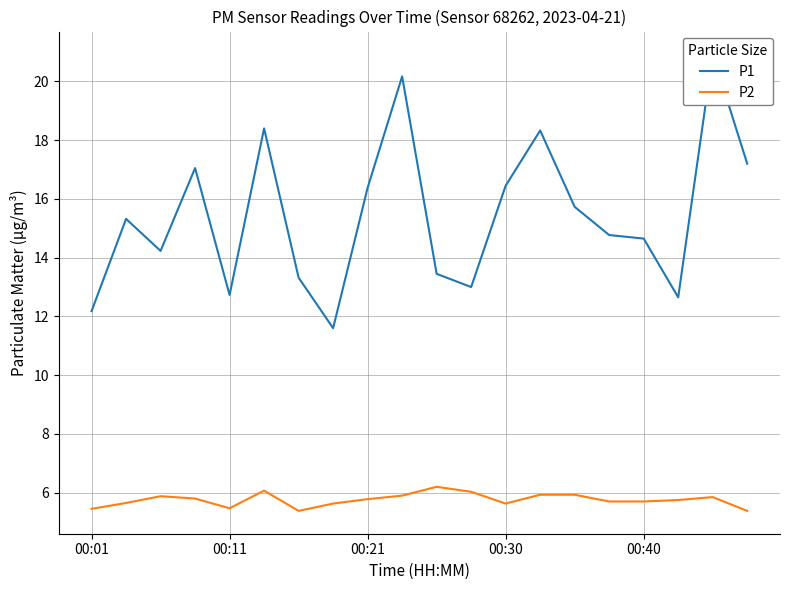

At which category is the sum across all series the highest?

18